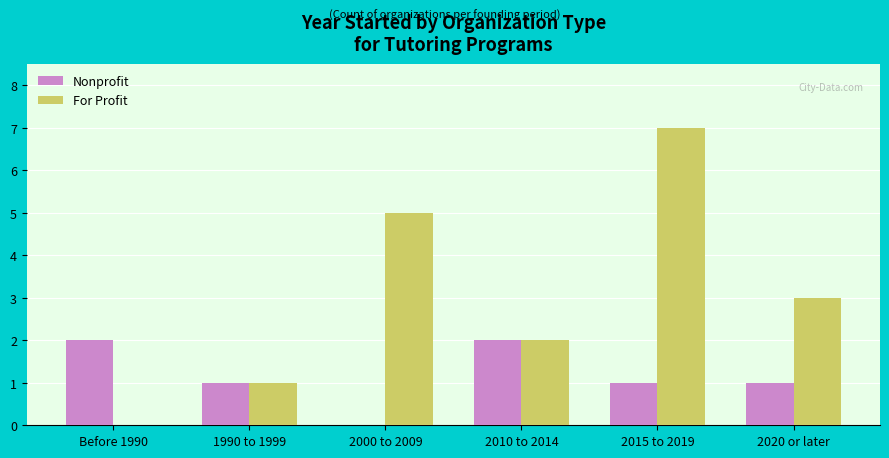

What is the maximum value for Nonprofit?

2